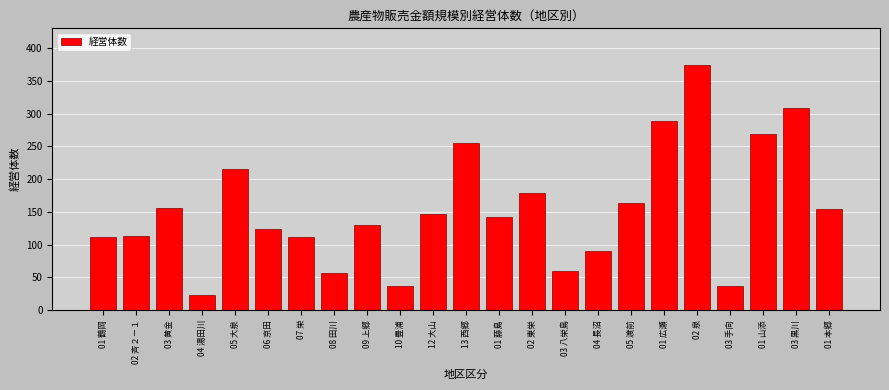

What value does the data have at 07 栄, to the nearest 10?

110